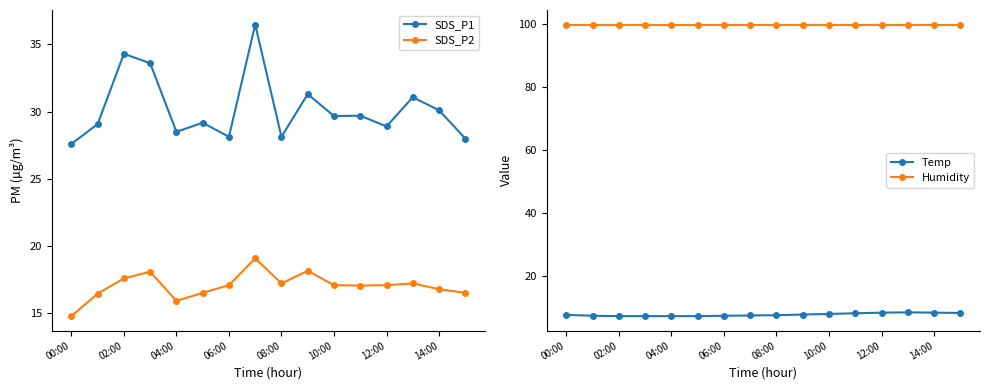

At which label is Humidity closest to 99?

00:00